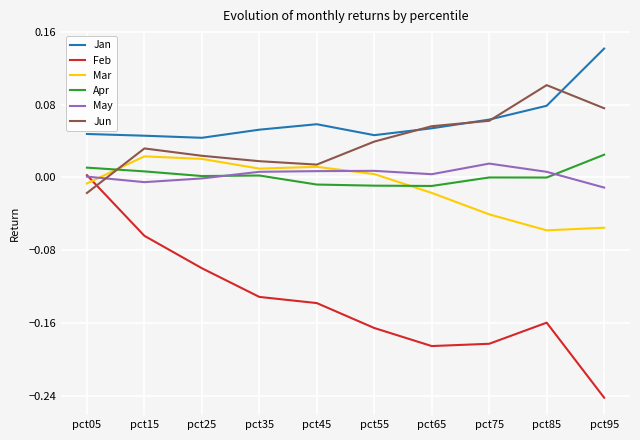

At which label does Jan reach its peak?

pct95